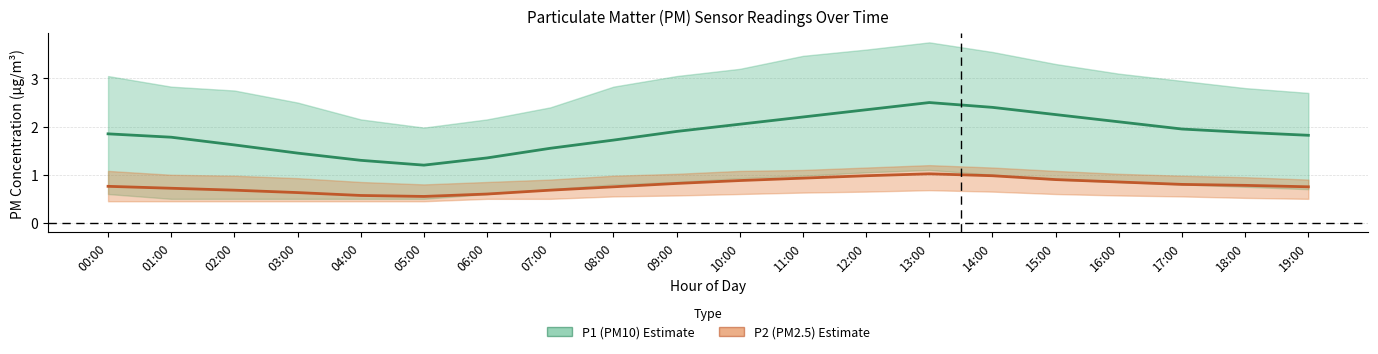

At which label is P1 (PM10) mean closest to 1?

05:00